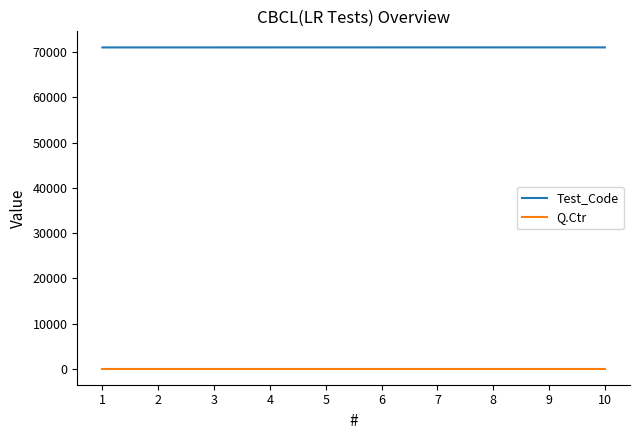

How many categories are shown in the chart?

10